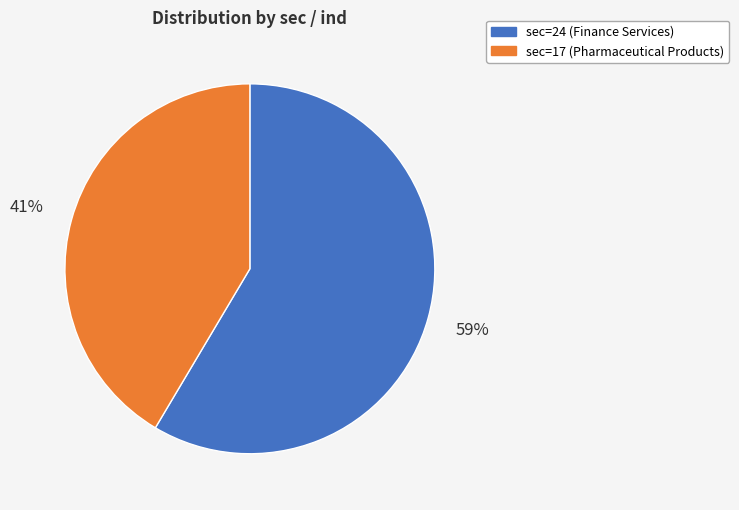

How many slices are in this pie chart?

2